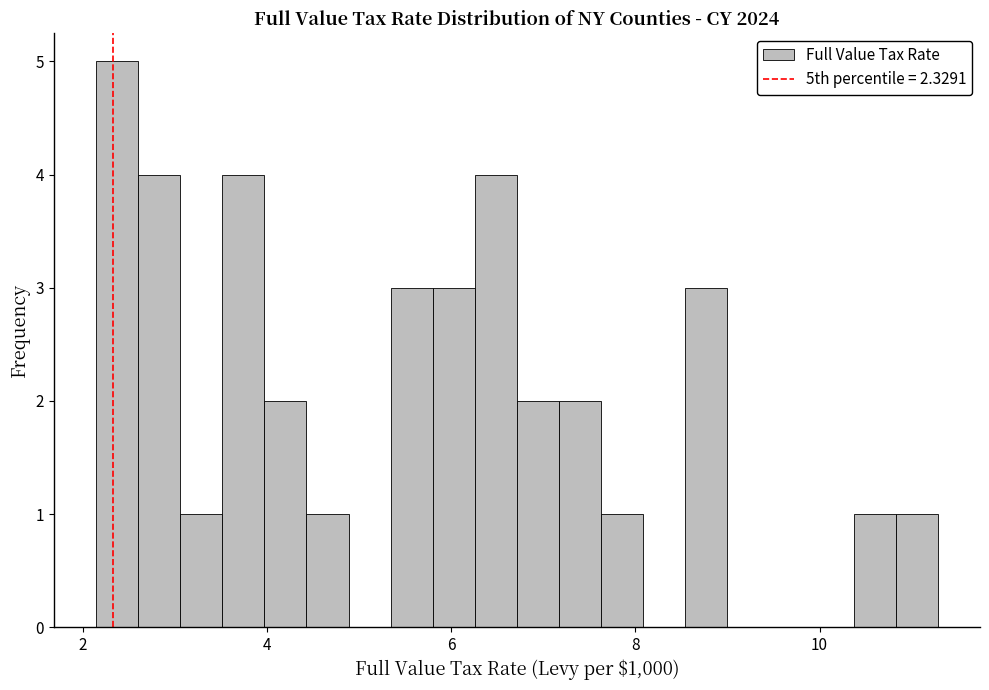

Around what value on the x-axis is the tallest bar? Give the approximate position of its centre, as read against the axis.

2.4